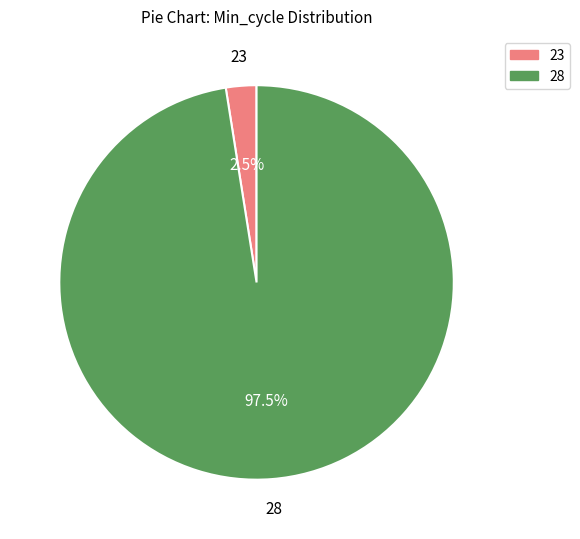

Count the number of slices in the pie.

2